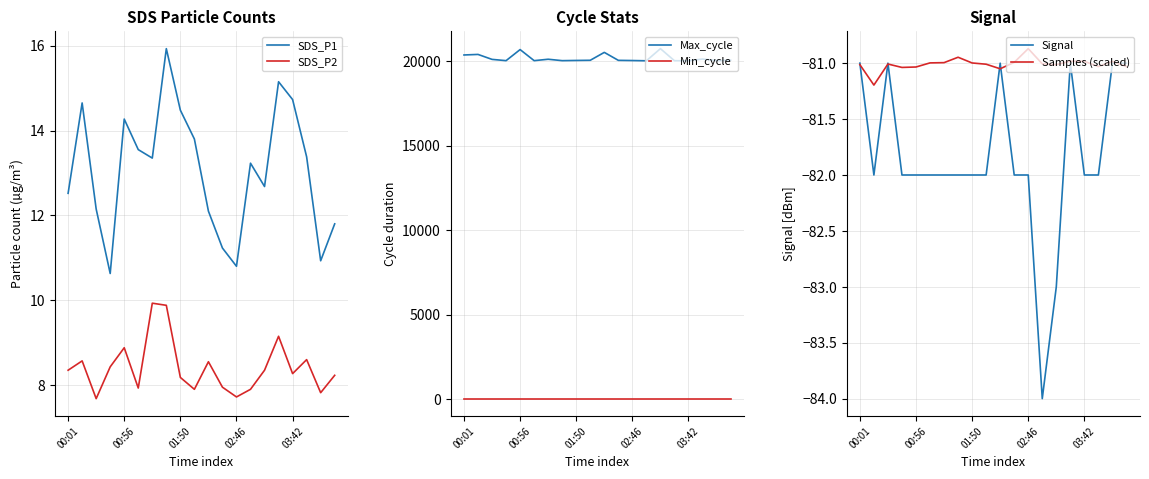

Reading left to right, list all the values displayed in this chart.

SDS_P1: 12.5	14.7	12.2	10.6	14.3	13.6	13.3	15.9	14.5	13.8	12.1	11.2	10.8	13.2	12.7	15.2	14.7	13.4	10.9	11.8
SDS_P2: 8.3	8.6	7.7	8.4	8.9	7.9	9.9	9.9	8.2	7.9	8.6	8.0	7.7	7.9	8.3	9.2	8.3	8.6	7.8	8.2
Max_cycle: 20361.0	20393.0	20100.0	20025.0	20680.0	20025.0	20108.0	20025.0	20037.0	20047.0	20514.0	20043.0	20032.0	20017.0	20735.0	20021.0	20017.0	20120.0	20025.0	20052.0
Min_cycle: 28.0	28.0	28.0	28.0	28.0	28.0	28.0	28.0	28.0	28.0	28.0	28.0	28.0	28.0	28.0	28.0	28.0	28.0	28.0	28.0
Signal: -81.0	-82.0	-81.0	-82.0	-82.0	-82.0	-82.0	-82.0	-82.0	-82.0	-81.0	-82.0	-82.0	-84.0	-83.0	-81.0	-82.0	-82.0	-81.0	-81.0
Samples (scaled): -81.0	-81.2	-81.0	-81.0	-81.0	-81.0	-81.0	-80.9	-81.0	-81.0	-81.1	-81.0	-80.9	-81.0	-81.0	-81.0	-81.0	-81.0	-81.0	-81.0